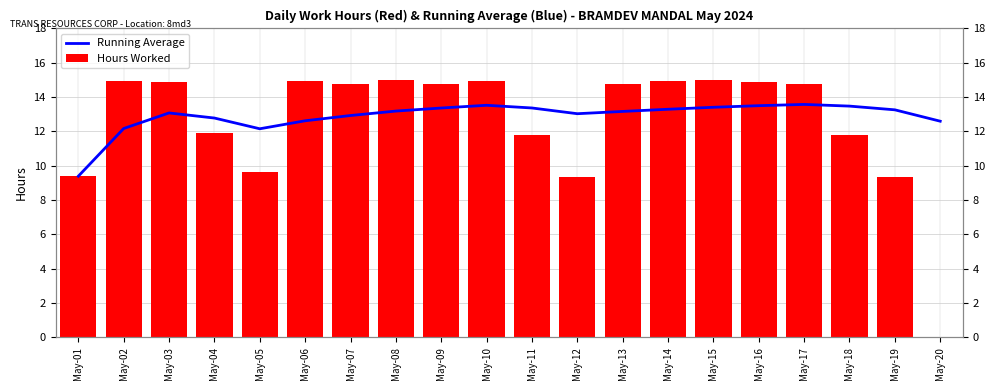

Is it true that Hours Worked equals 2.0 at May-19?

False